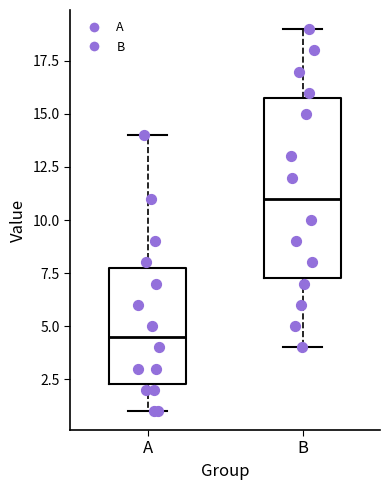

Which box is the tallest, from its lower edge to its upper edge?

B